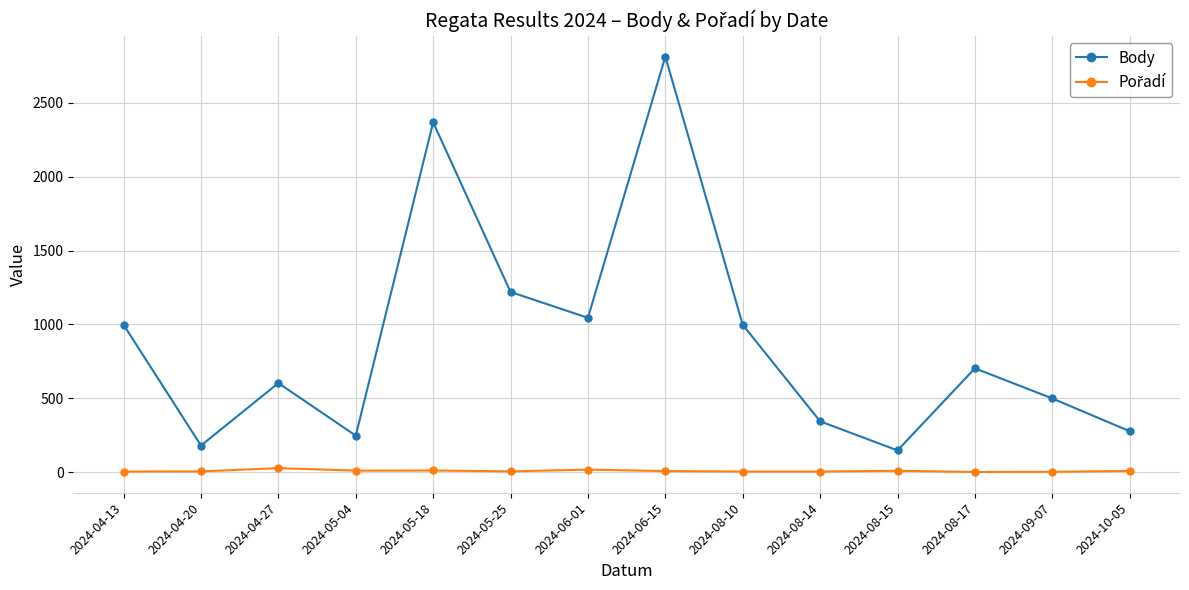

Which series has the largest total across all categories?

Body